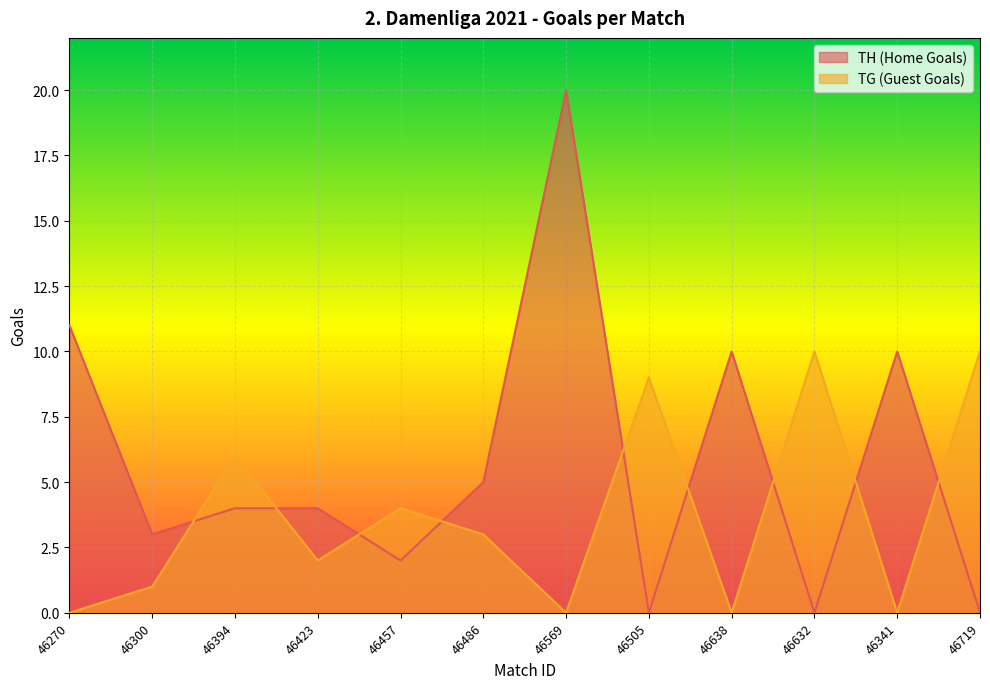

Between which two adjacent categories do TH (Home Goals) and TG (Guest Goals) first intersect?

46300 and 46394